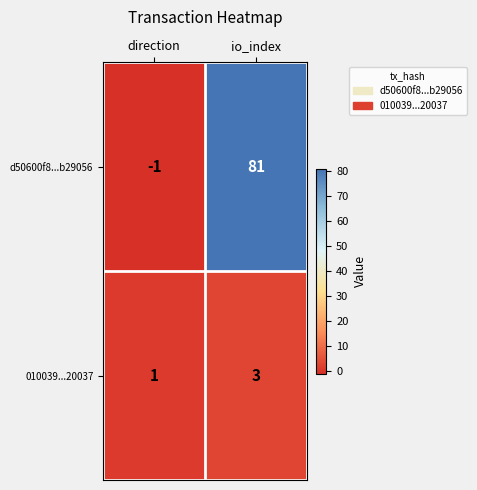

How many data points in d50600f8...b29056 are less than 81?

1